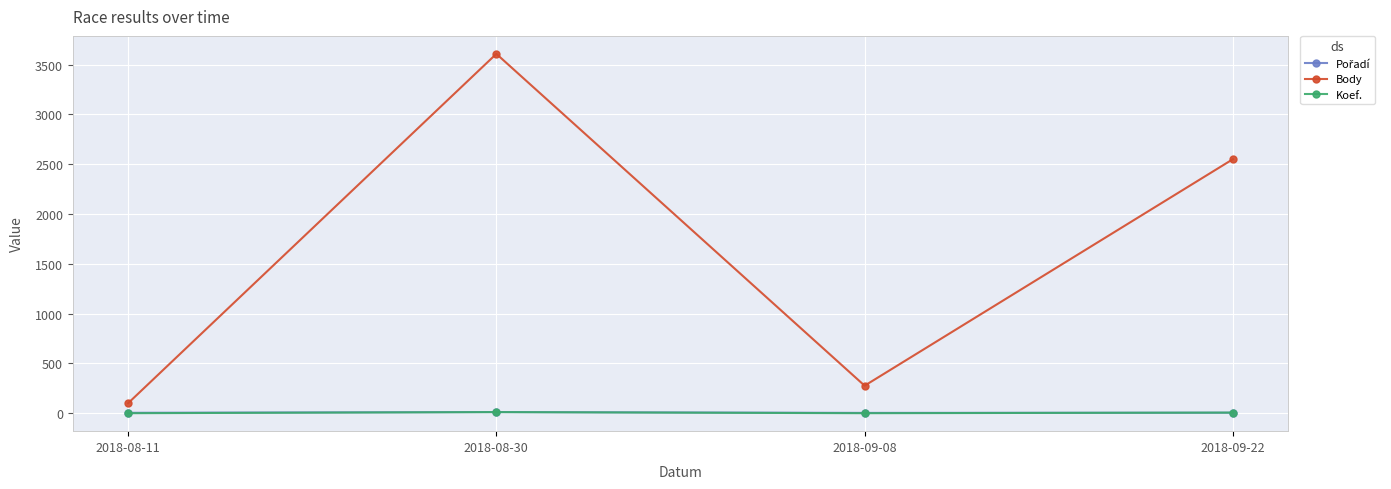

The value of Body at 2018-09-08 is 145. True or false?

False